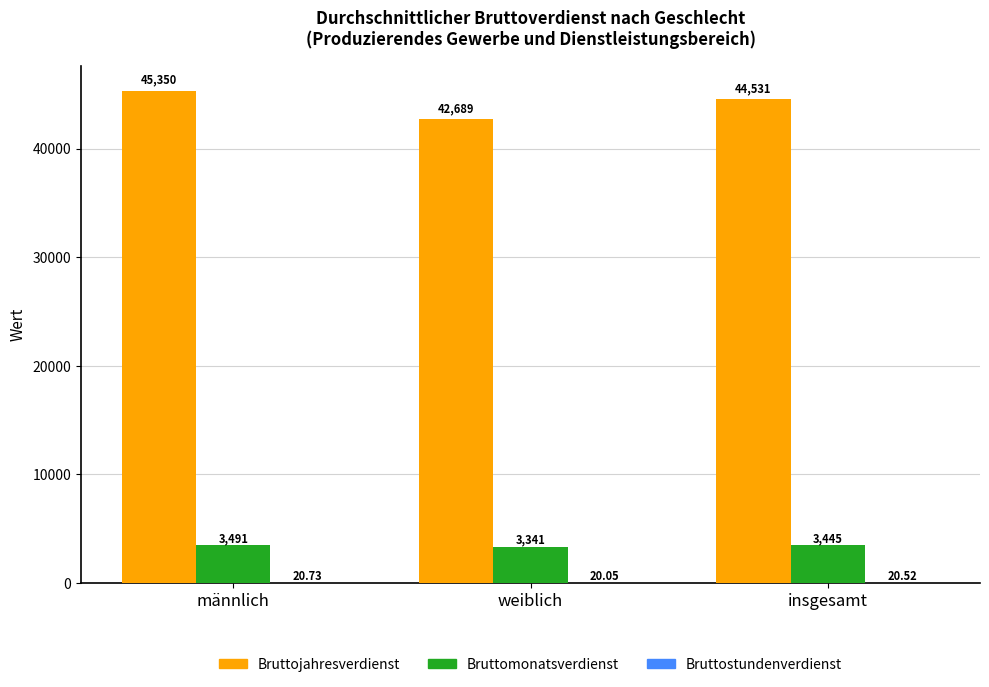

How many groups of bars are there?

3